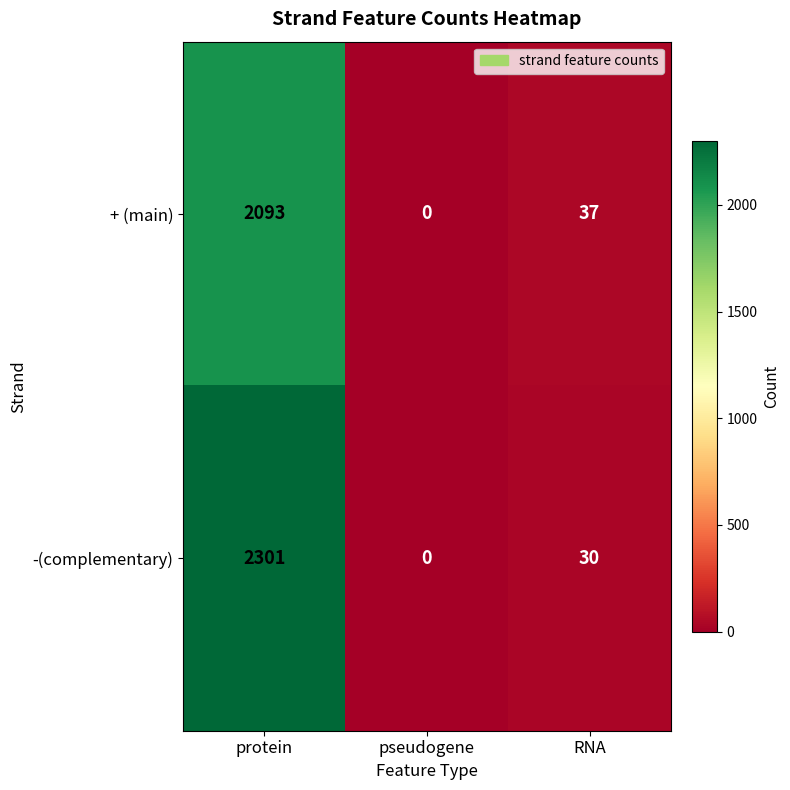

True or false: + (main) has a value of 37 at RNA.

True